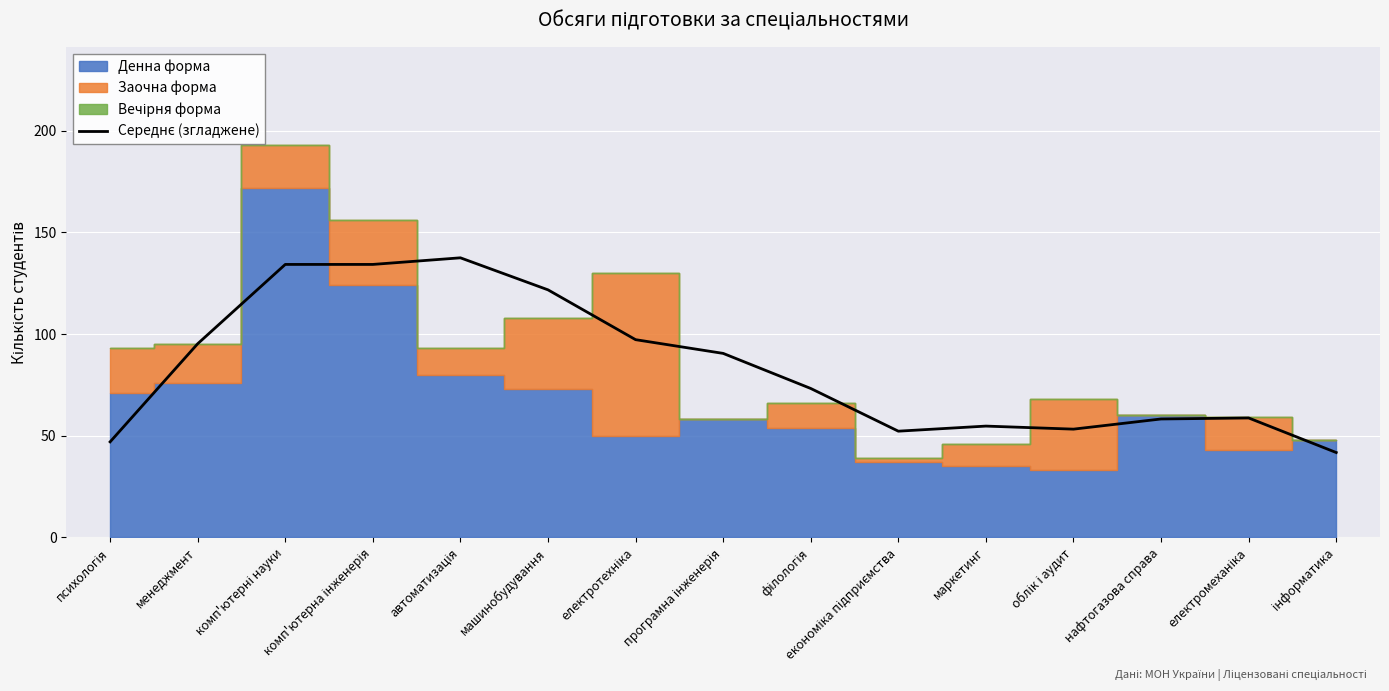

Reading left to right, extract all data points from this chart.

психологія=47.0	менеджмент=95.2	комп'ютерні науки=134.2	комп'ютерна інженерія=134.2	автоматизація=137.5	машинобудування=121.8	електротехніка=97.2	програмна інженерія=90.5	філологія=73.2	економіка підприємства=52.2	маркетинг=54.8	облік і аудит=53.2	нафтогазова справа=58.2	електромеханіка=58.8	інформатика=41.8